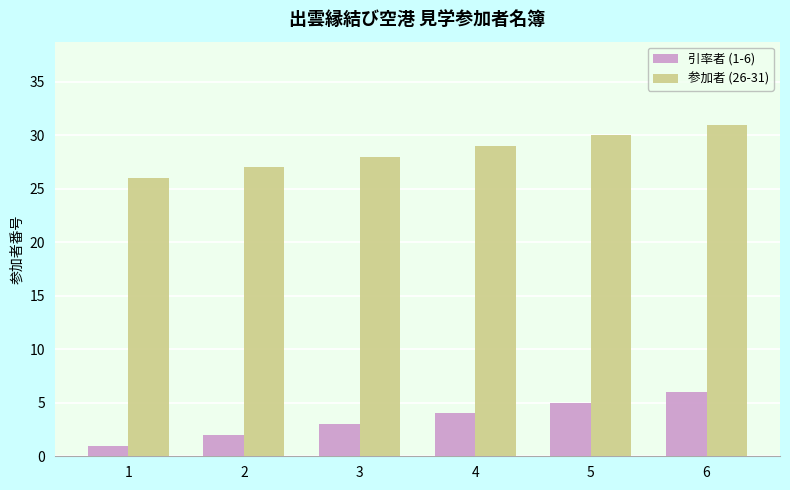

Count the 引率者 (1-6) values in the range 2 to 5.

4